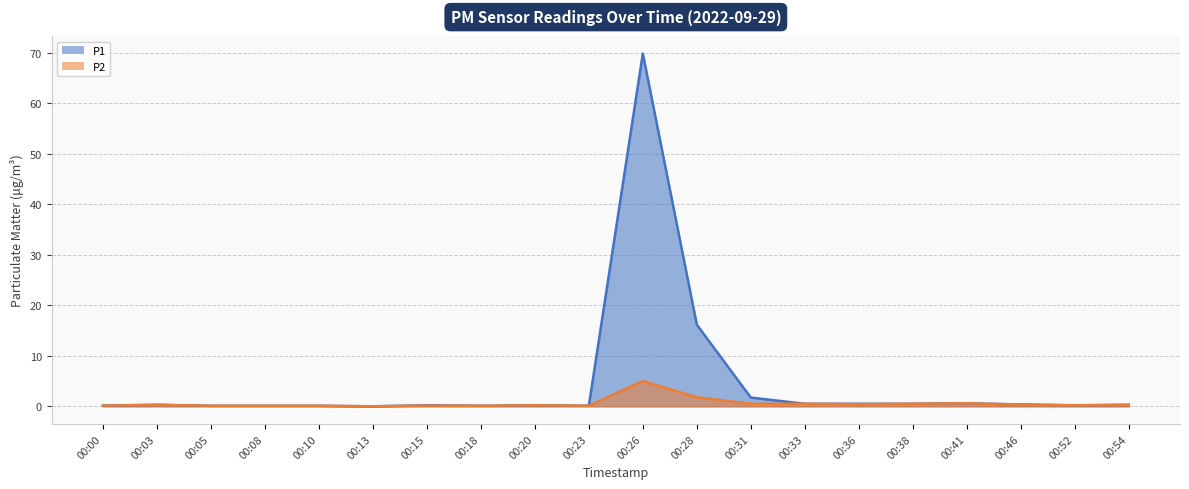

In P2, how many points are higher than both neighbors (excluding endpoints)?

5